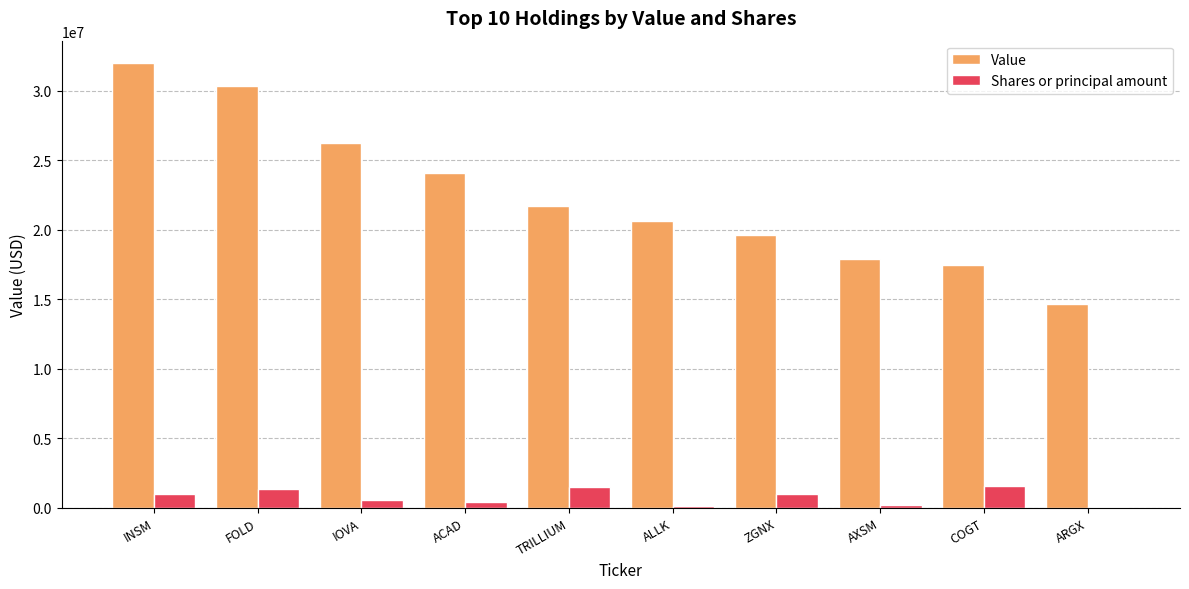

At which label is Value closest to 23354000?

ACAD